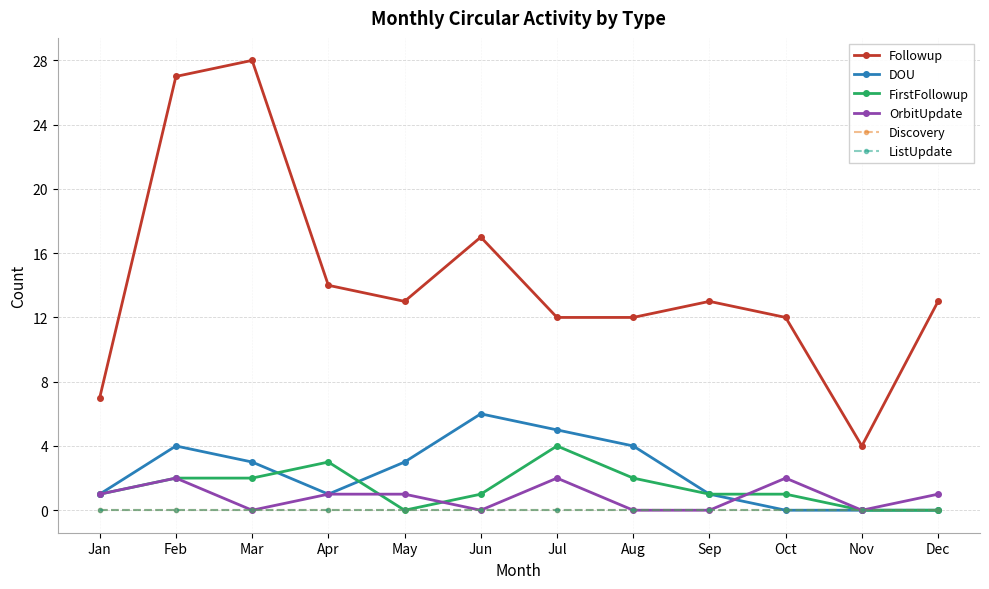

List the labels in order of Discovery value, largest first.

Jan, Feb, Mar, Apr, May, Jun, Jul, Aug, Sep, Oct, Nov, Dec